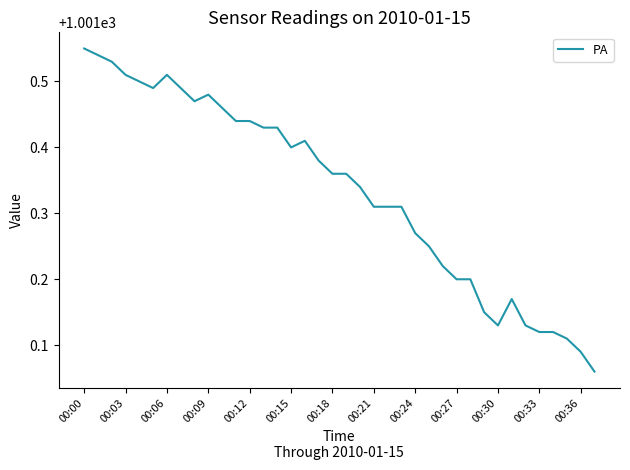

What is the average value?

1001.3